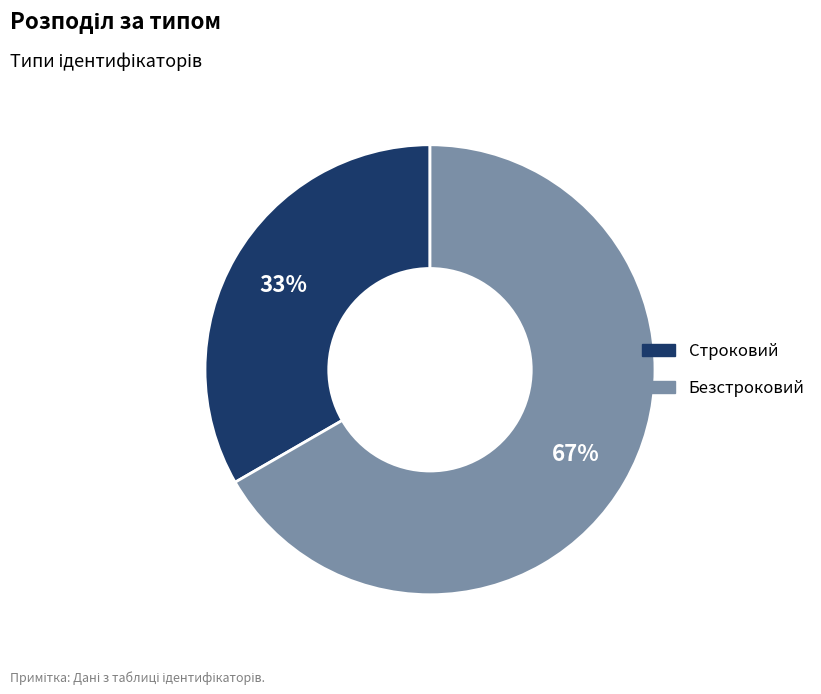

To the nearest percent, what portion does Строковий represent?

33%